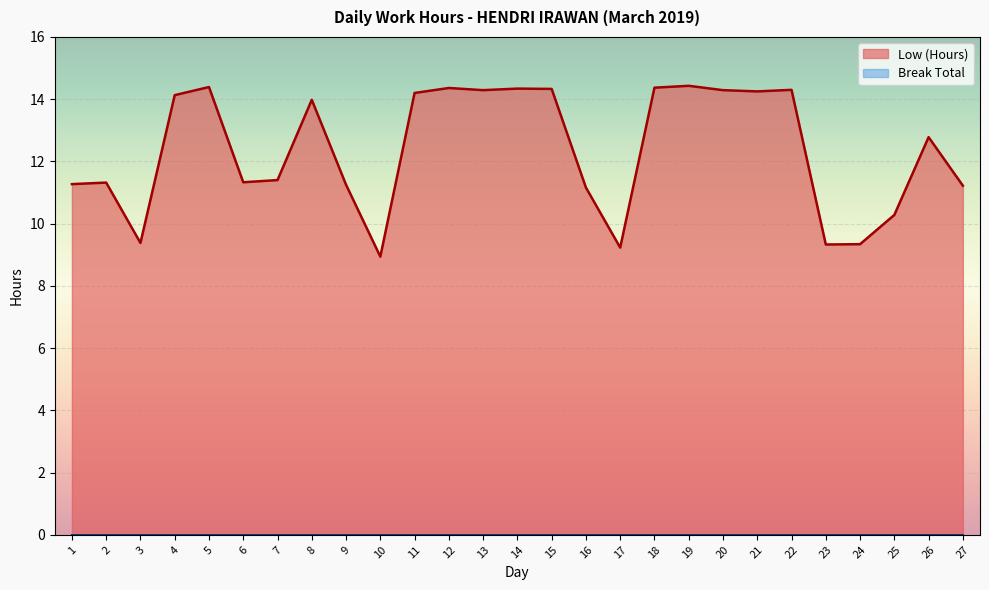

What is the average value?

12.4